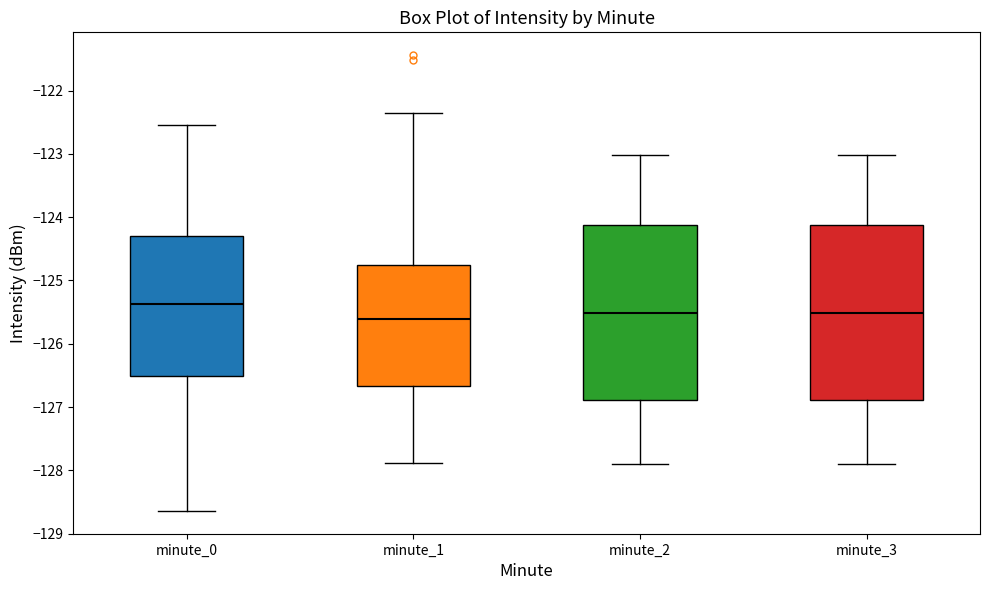

Which box has the highest median line?

minute_0